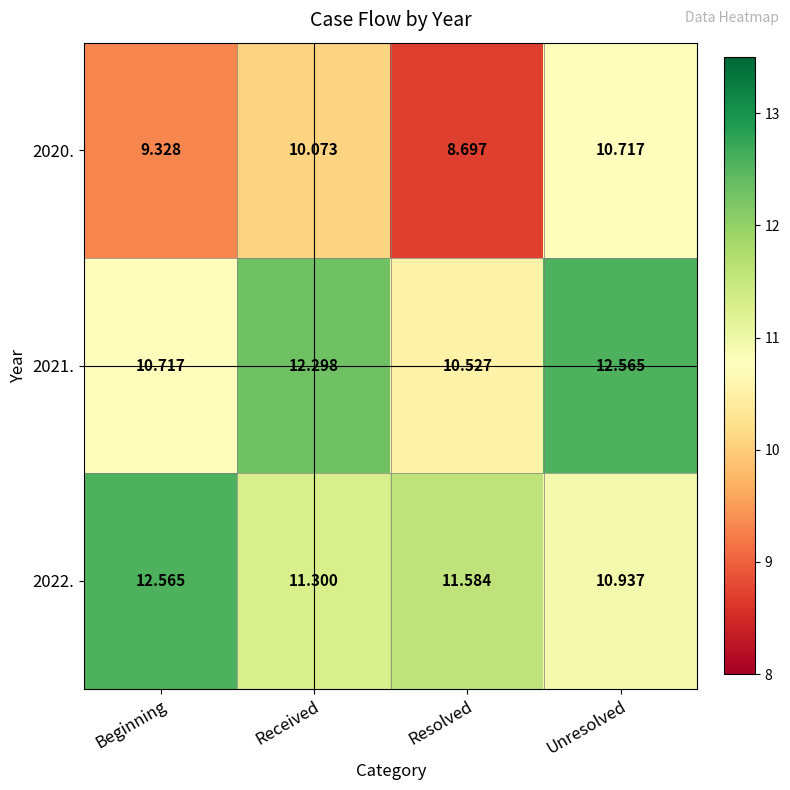

What is the total value across all series at Resolved?

30.8